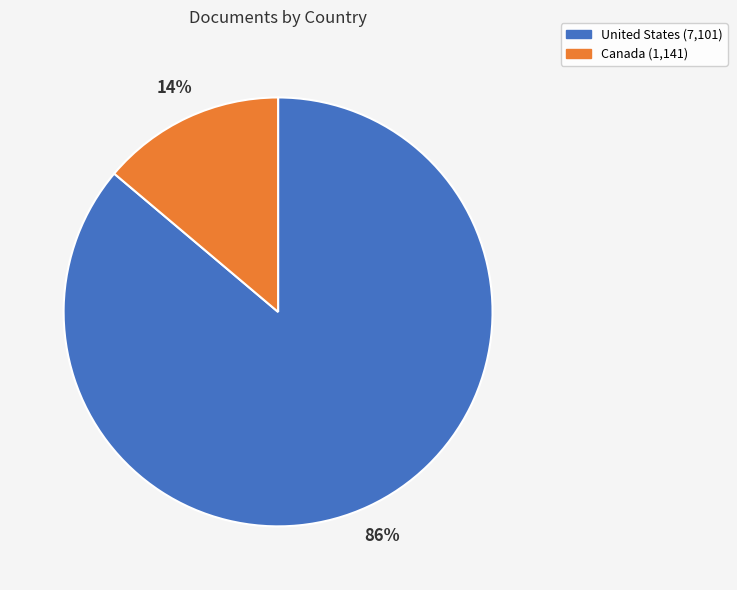

How many segments does this pie chart have?

2